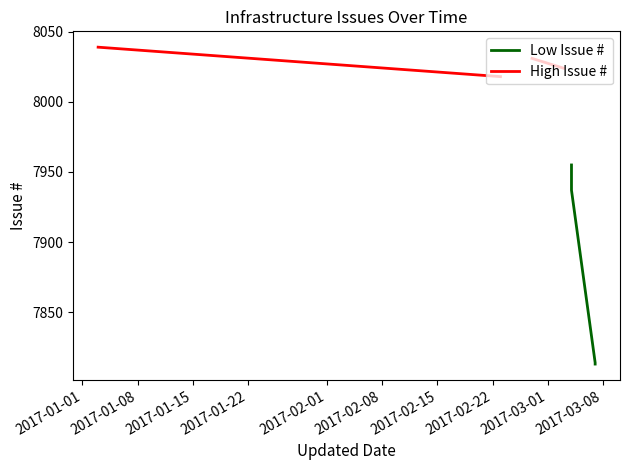

True or false: High Issue # and Low Issue # cross at least once.

False